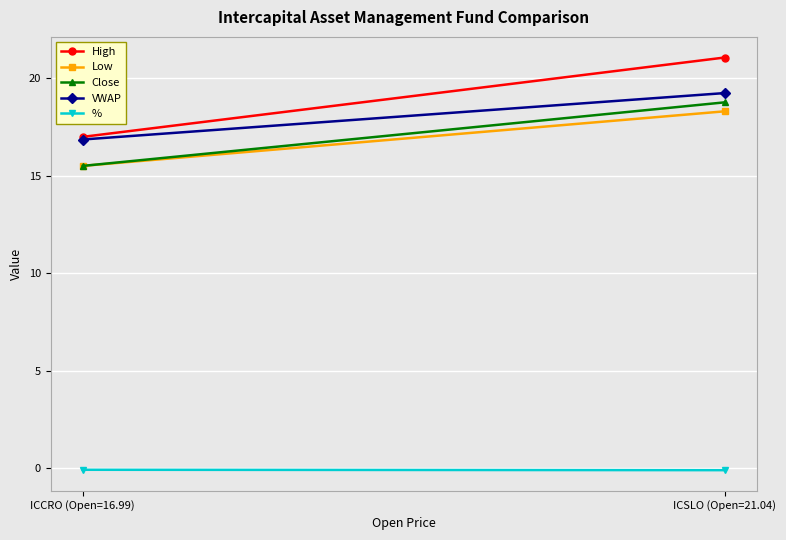

What is the maximum value shown in the chart?

21.1